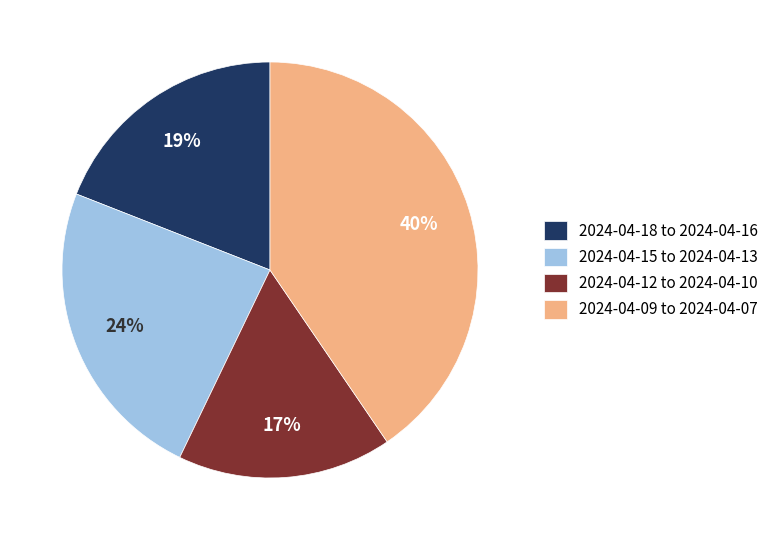

What percentage is the 2024-04-12 to 2024-04-10 slice, to the nearest percent?

17%